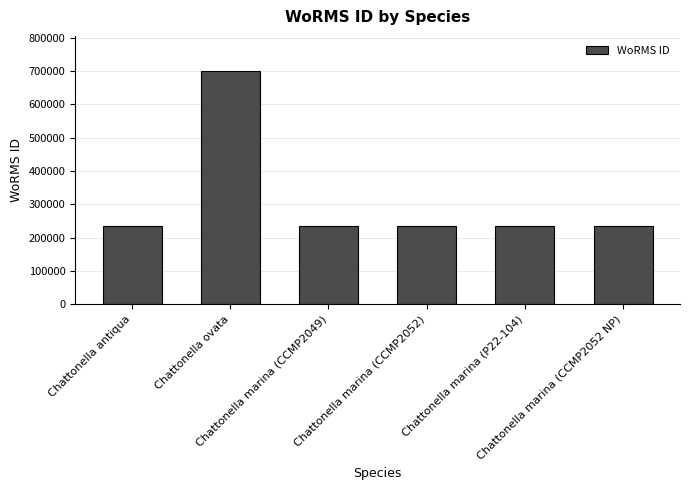

What is the value of the 6th bar from the left?

233780